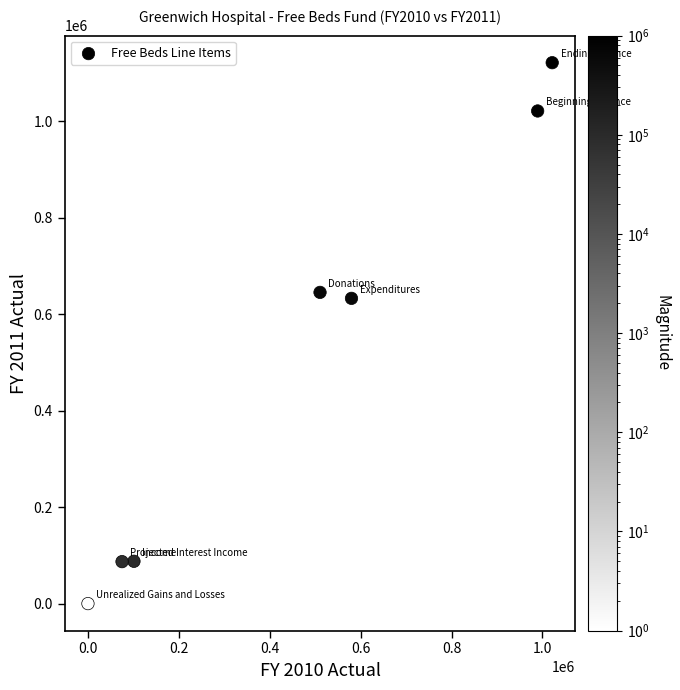

What Y value in the scatter plot is closest to 560776?

632893